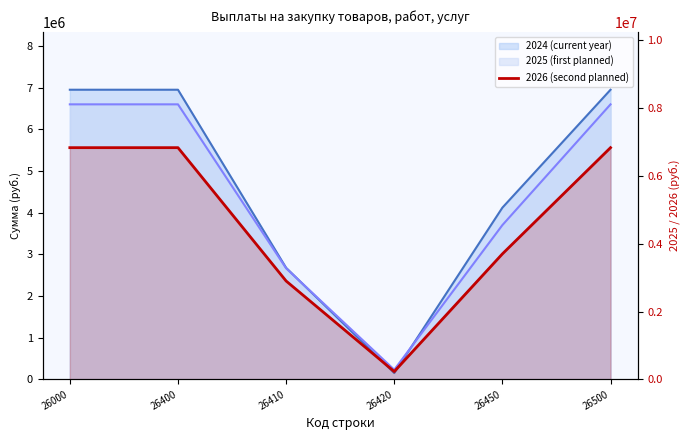

Which category has the lowest value across all series?

26420